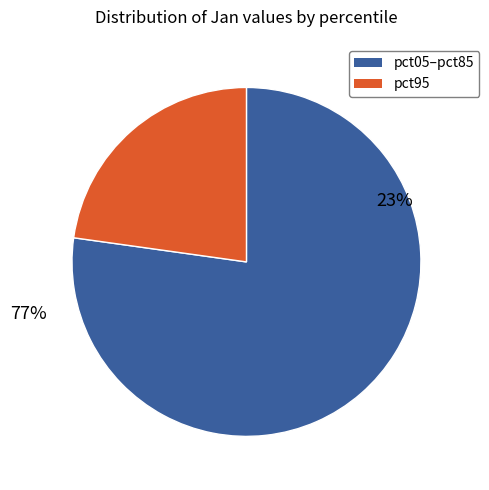

Which has a higher value, pct95 or pct15?

pct95